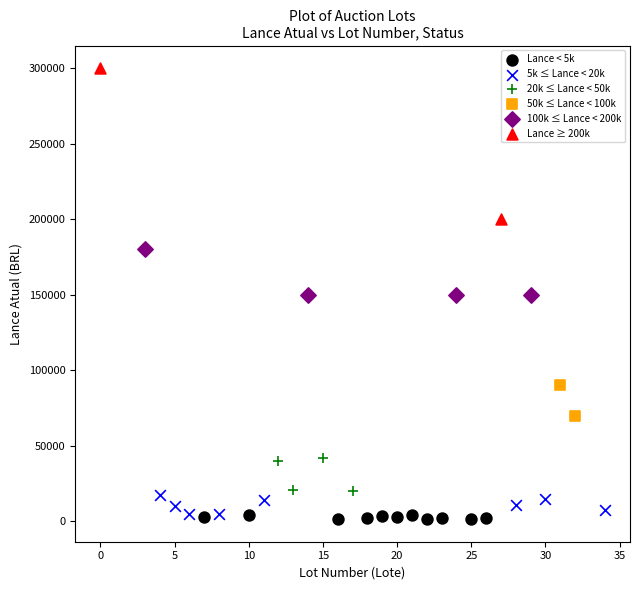

What are all the series names shown in the legend?

Lance < 5k, 5k ≤ Lance < 20k, 20k ≤ Lance < 50k, 50k ≤ Lance < 100k, 100k ≤ Lance < 200k, Lance ≥ 200k